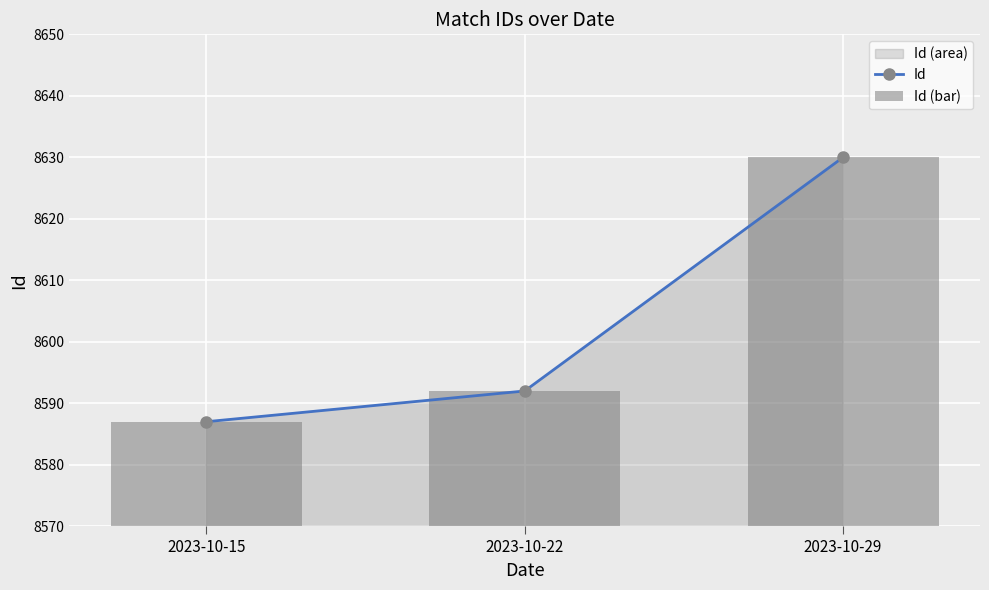

What is the minimum value for Id (bar)?

8587